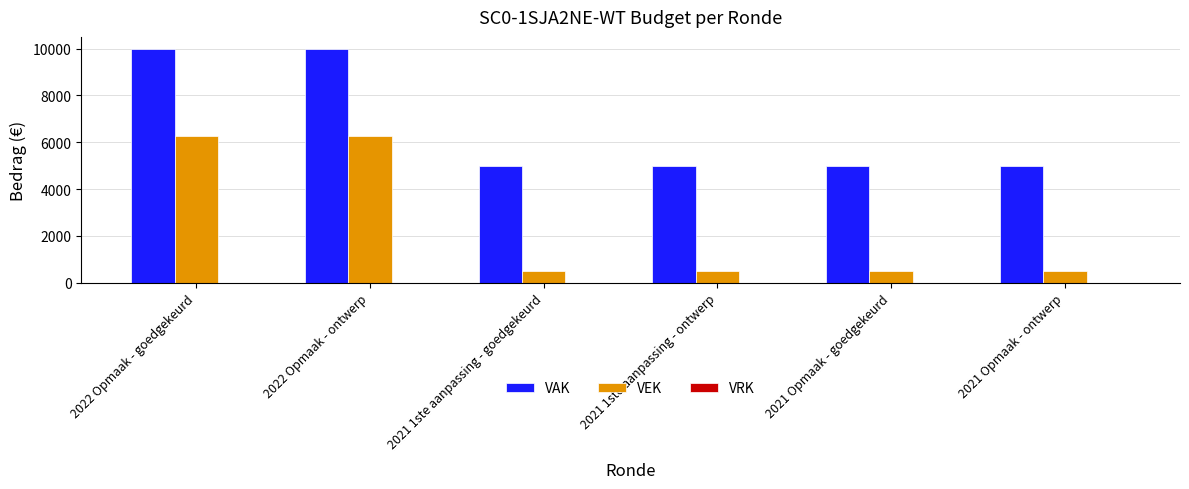

What is the average value of the VAK series?

6667